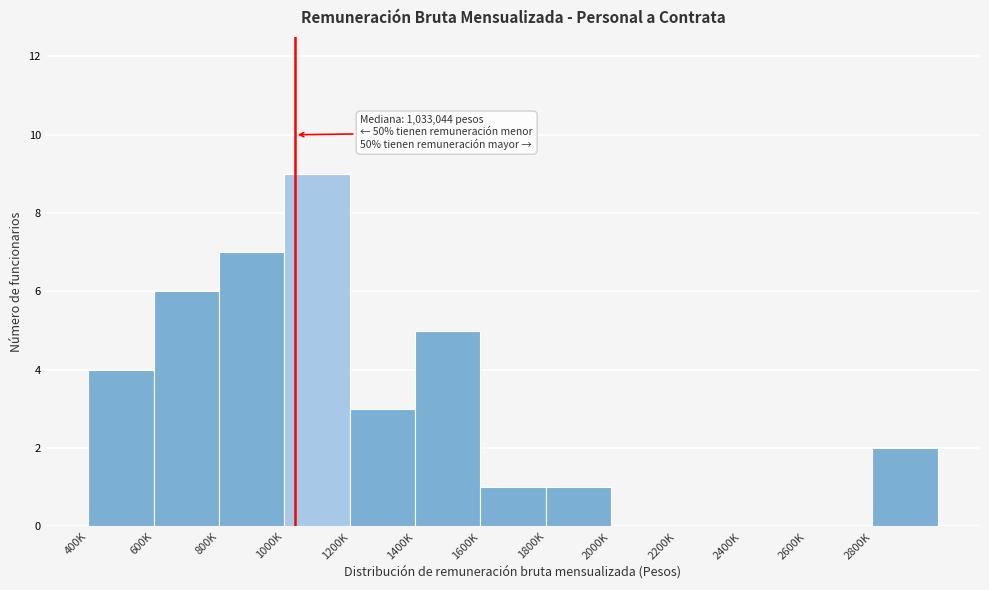

Reading left to right, list all the values displayed in this chart.

400K=4	600K=6	800K=7	1000K=9	1200K=3	1400K=5	1600K=1	1800K=1	2000K=0	2200K=0	2400K=0	2600K=0	2800K=2